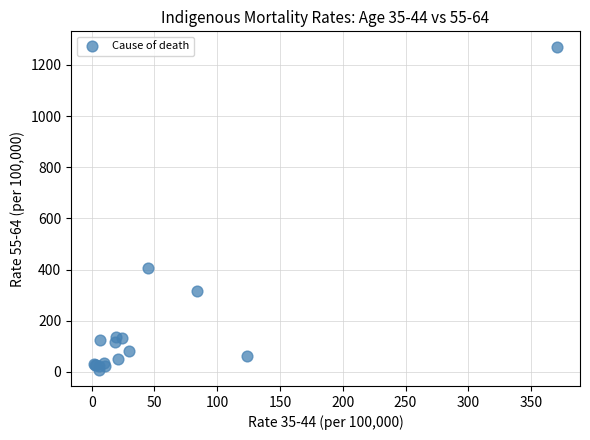

What Y value in the scatter plot is closest to 638?

408.0